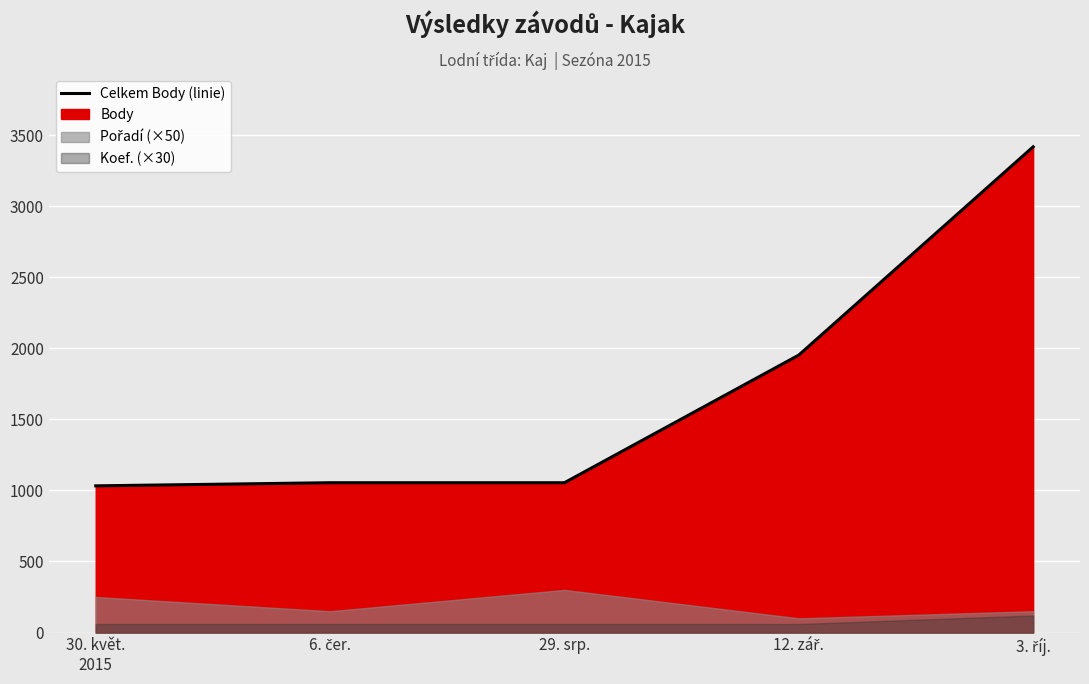

What is the maximum value shown in the chart?

3417